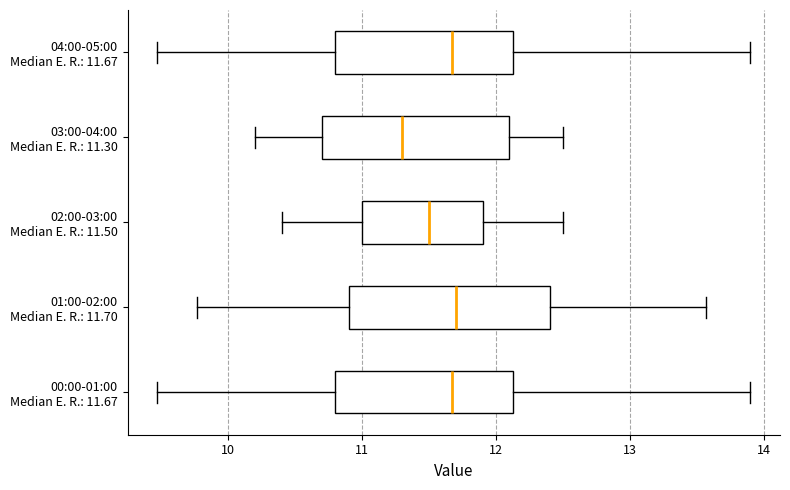

Reading bottom to top, transcribe this box plot: for each box, give where its median line is, the range the box spans, and where its two whiskers end, as read against the x-axis. The values are not printed on the chart, so give them approximately, as read against the axis.

00:00-01:00 Median E. R.: 11.67: median 11.7, box 10.8 to 12.1, whiskers 9.5 to 13.9
01:00-02:00 Median E. R.: 11.70: median 11.7, box 10.9 to 12.4, whiskers 9.8 to 13.6
02:00-03:00 Median E. R.: 11.50: median 11.5, box 11.0 to 11.9, whiskers 10.4 to 12.5
03:00-04:00 Median E. R.: 11.30: median 11.3, box 10.7 to 12.1, whiskers 10.2 to 12.5
04:00-05:00 Median E. R.: 11.67: median 11.7, box 10.8 to 12.1, whiskers 9.5 to 13.9